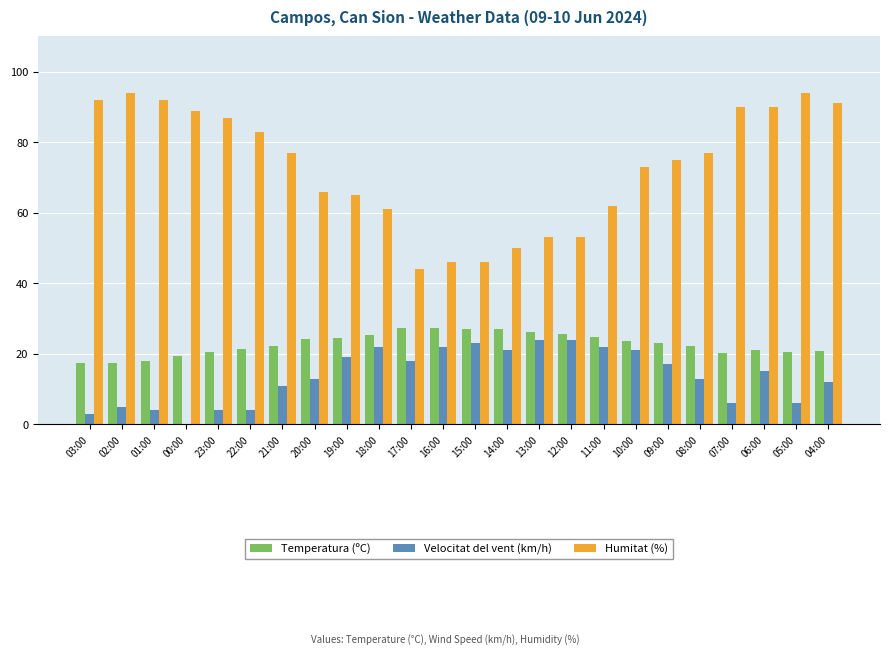

What is the sum of the Velocitat del vent (km/h) values at 10:00 and 13:00?

45.0